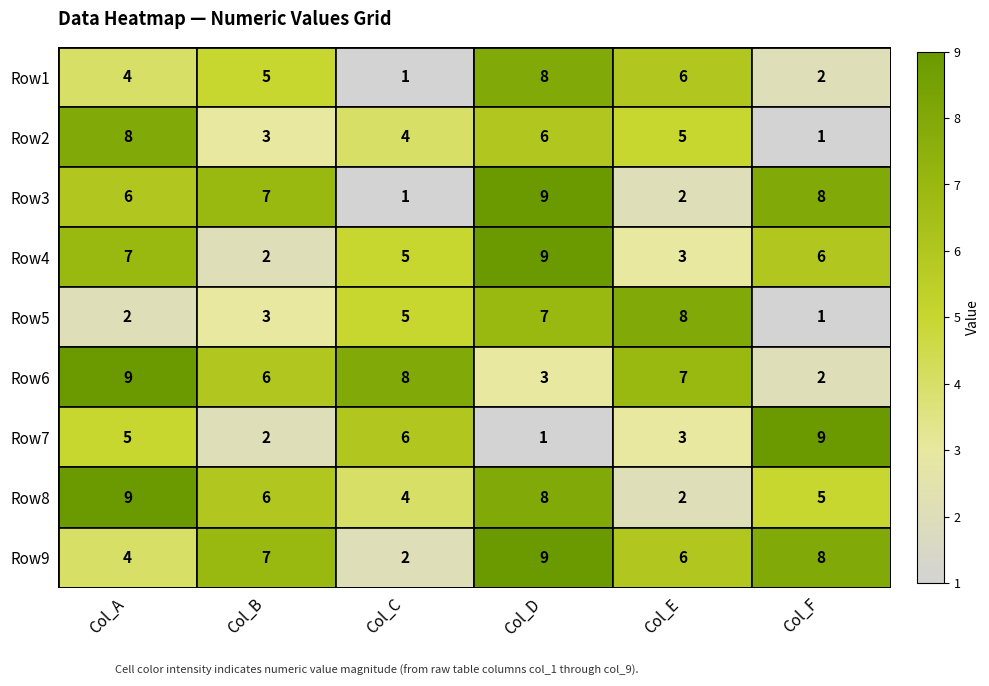

Where is Row4 nearest to the value 5?

Col_C